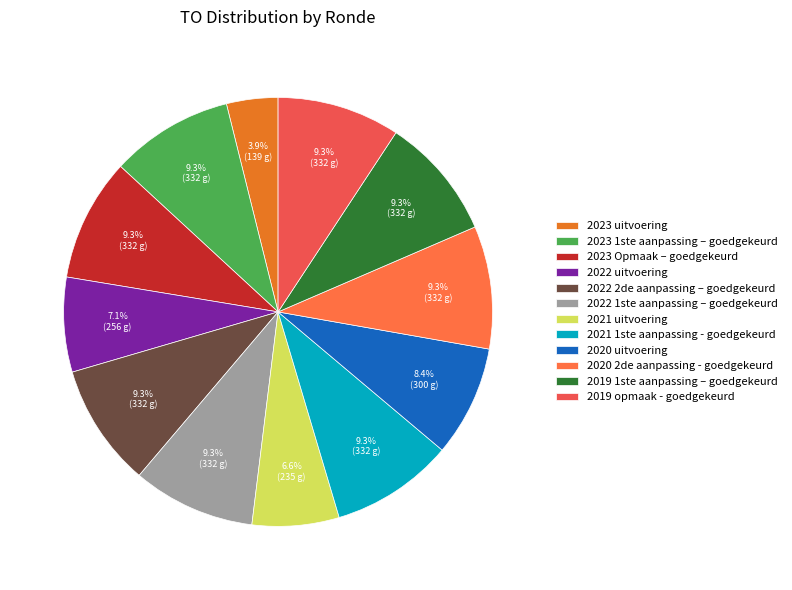

Is there any slice that represents more than half of the pie?

No